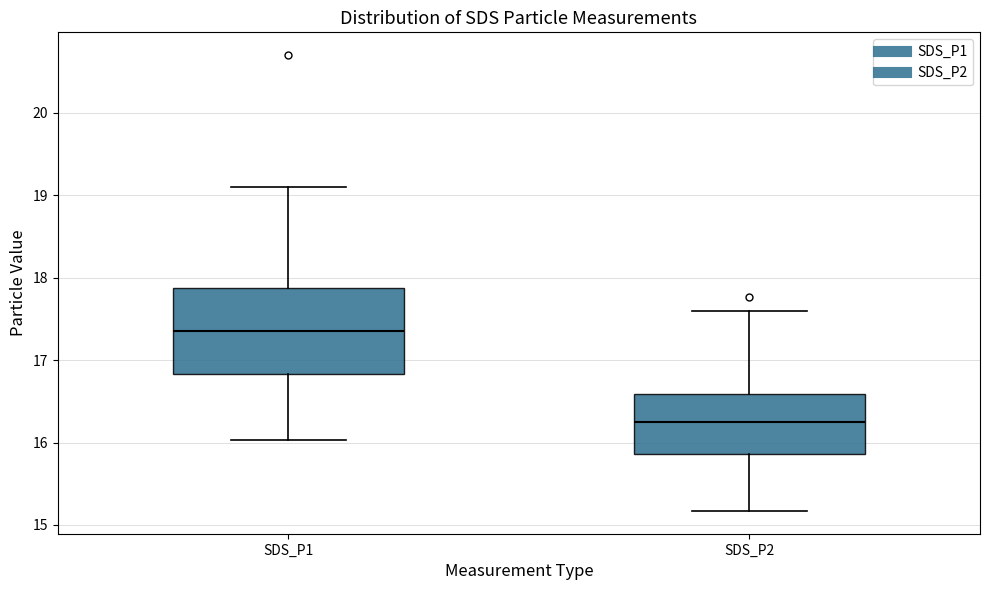

Reading left to right, transcribe this box plot: for each box, give where its median line is, the range the box spans, and where its two whiskers end, as read against the y-axis. The values are not printed on the chart, so give them approximately, as read against the axis.

SDS_P1: median 17.4, box 16.8 to 17.9, whiskers 16.0 to 19.1
SDS_P2: median 16.3, box 15.9 to 16.6, whiskers 15.2 to 17.6